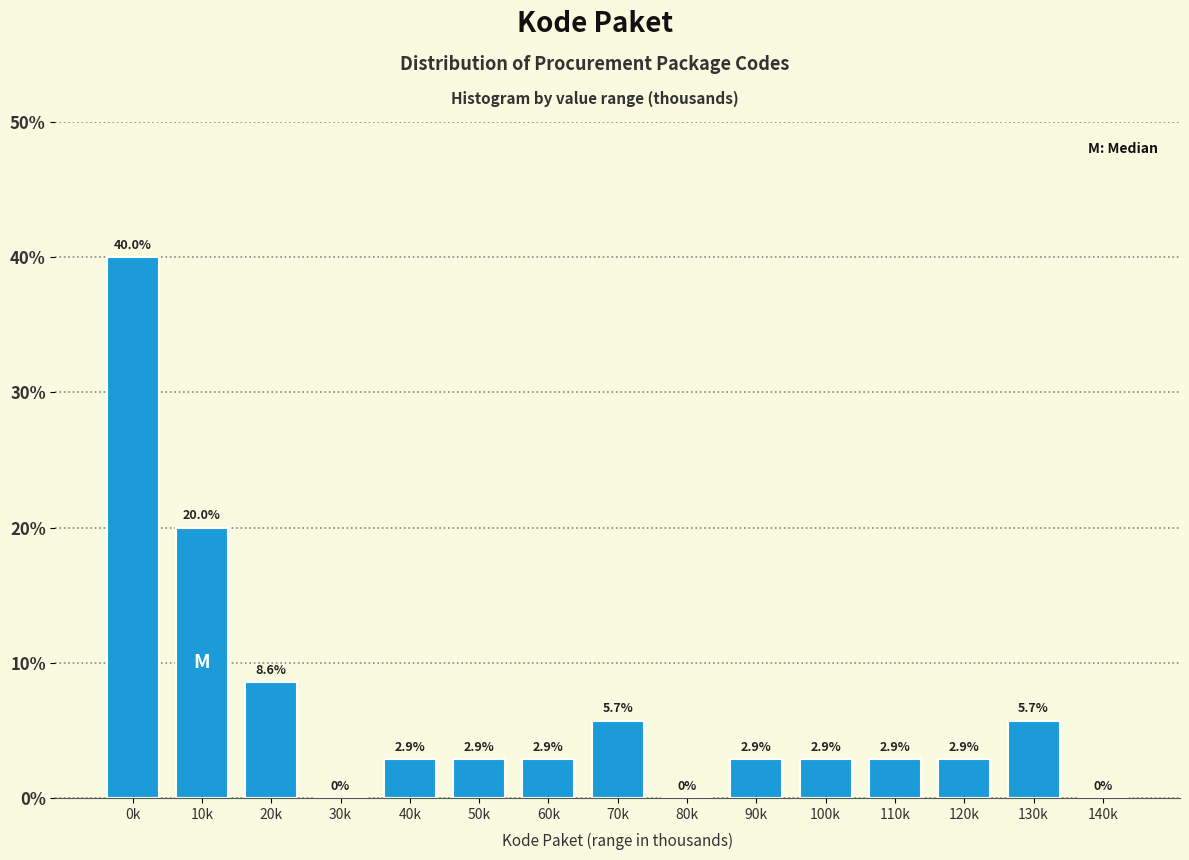

Reading left to right, extract all data points from this chart.

0k=40.0	10k=20.0	20k=8.6	30k=0.0	40k=2.9	50k=2.9	60k=2.9	70k=5.7	80k=0.0	90k=2.9	100k=2.9	110k=2.9	120k=2.9	130k=5.7	140k=0.0